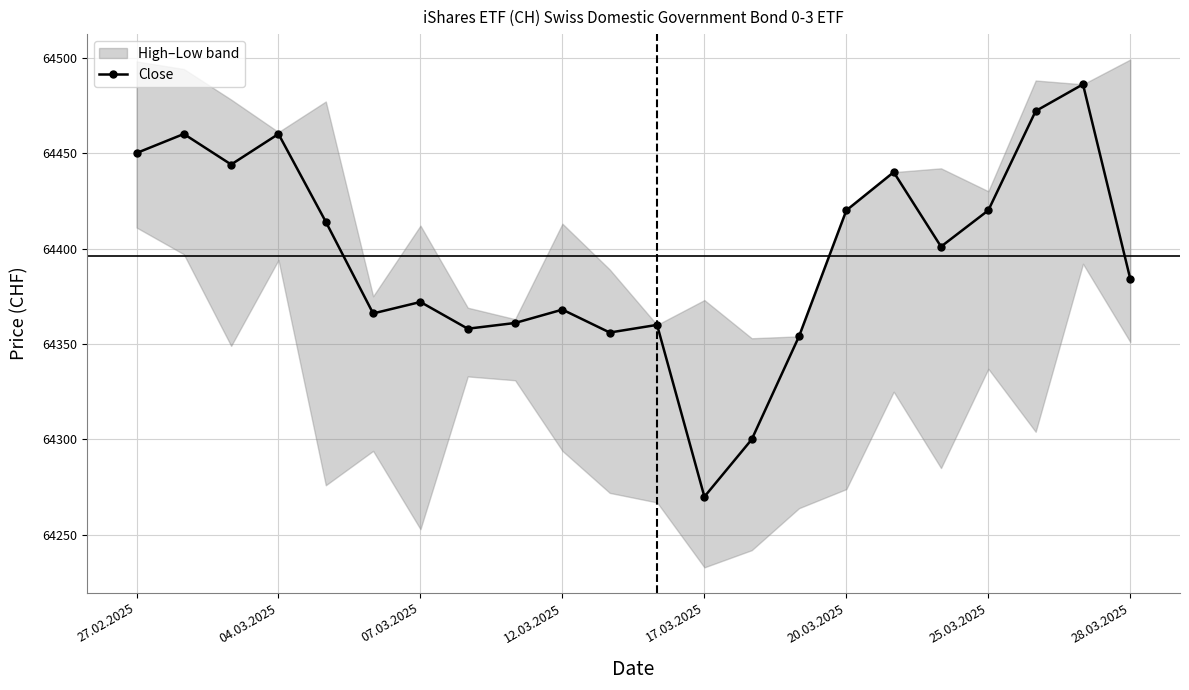

Count the number of values greater than 64401.

10